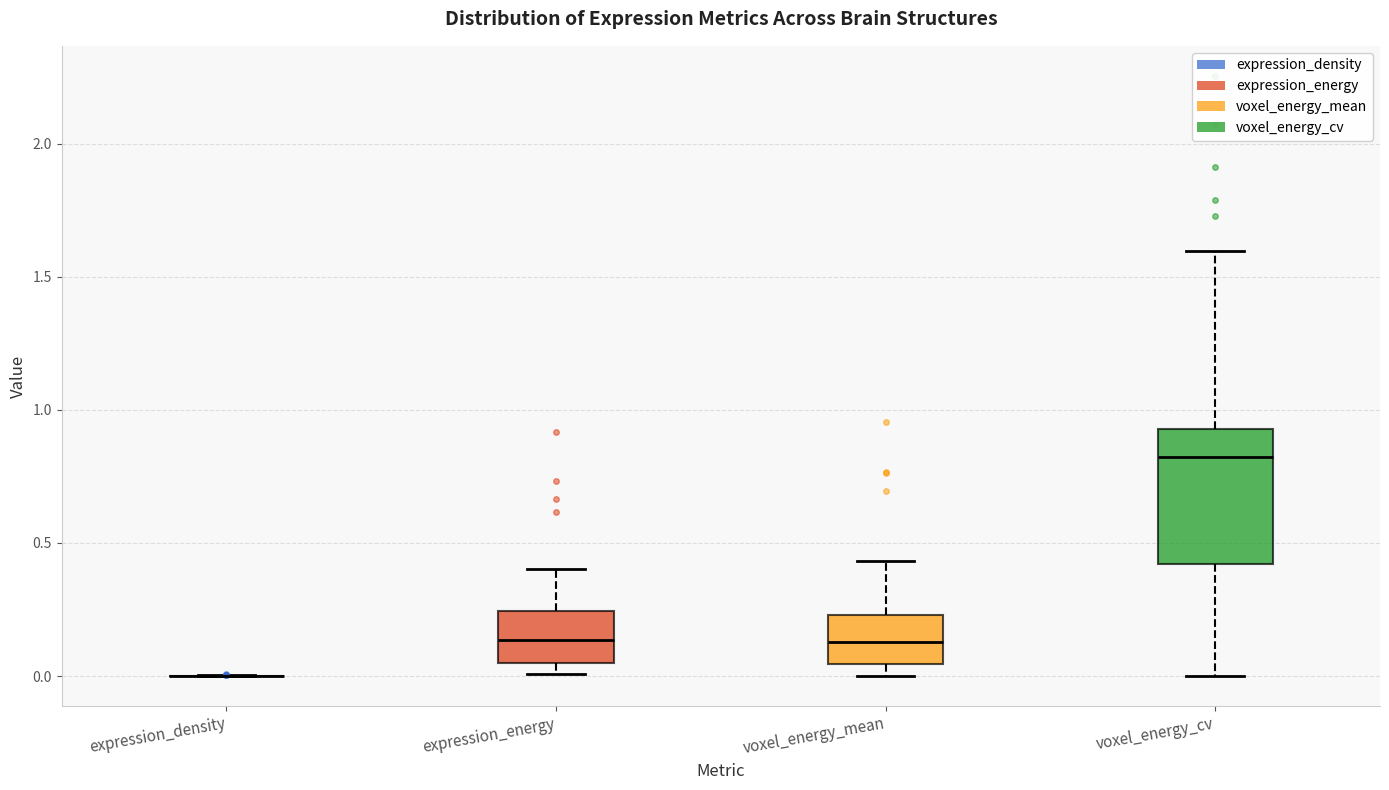

Reading left to right, transcribe this box plot: for each box, give where its median line is, the range the box spans, and where its two whiskers end, as read against the y-axis. The values are not printed on the chart, so give them approximately, as read against the axis.

expression_density: box collapsed to a line at 0.00, whiskers 0.00 to 0.00
expression_energy: median 0.15, box 0.05 to 0.25, whiskers 0.00 to 0.40
voxel_energy_mean: median 0.15, box 0.05 to 0.25, whiskers 0.00 to 0.45
voxel_energy_cv: median 0.80, box 0.40 to 0.95, whiskers 0.00 to 1.60